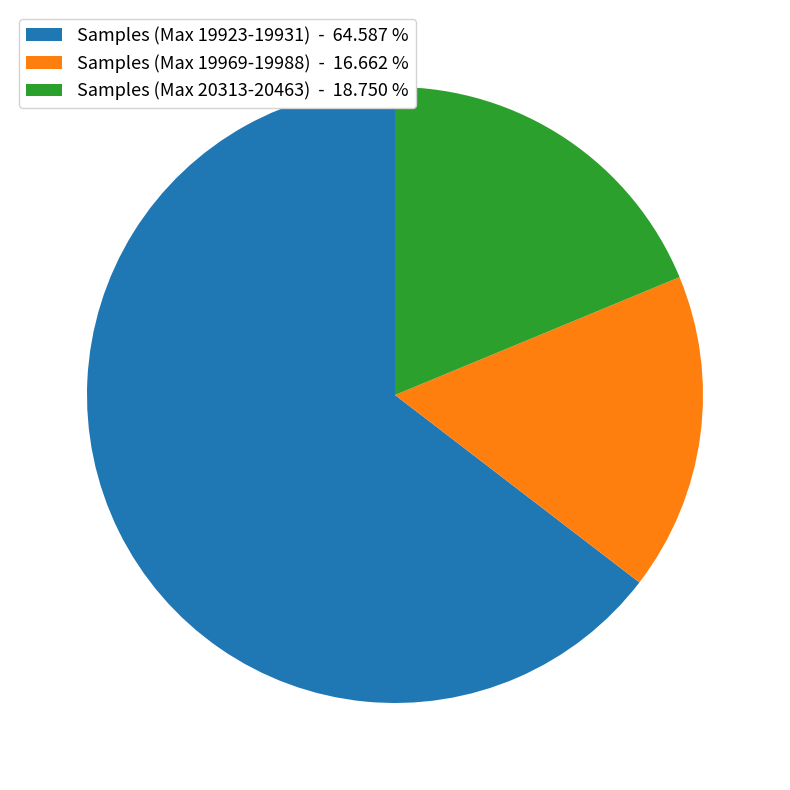

Is Samples (Max 19969-19988) - 16.662 % the majority of the pie?

No